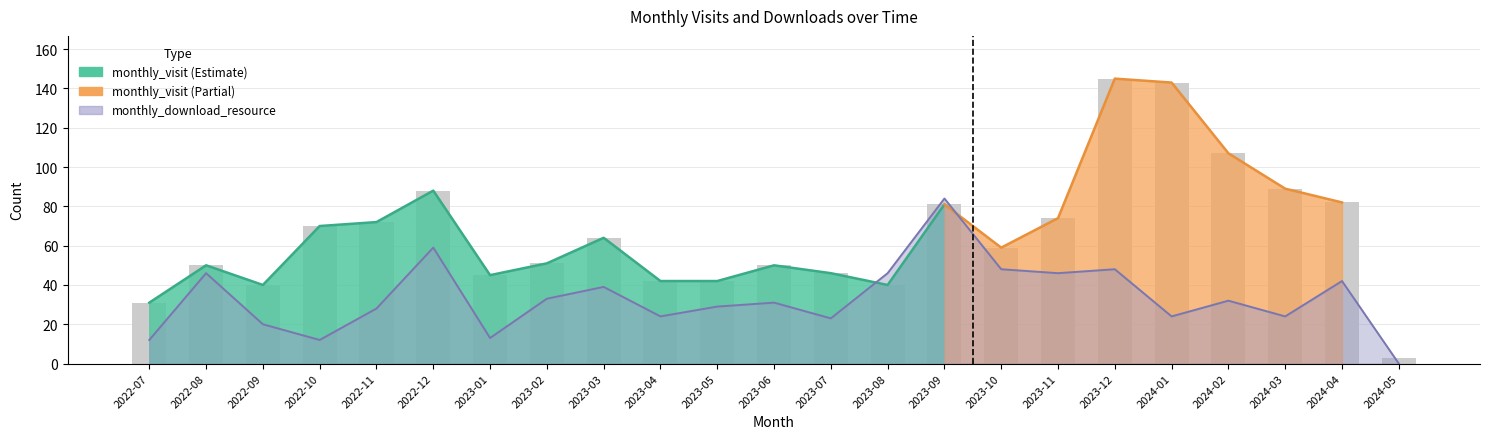

Between 2022-12 and 2022-09, which is larger?

2022-12